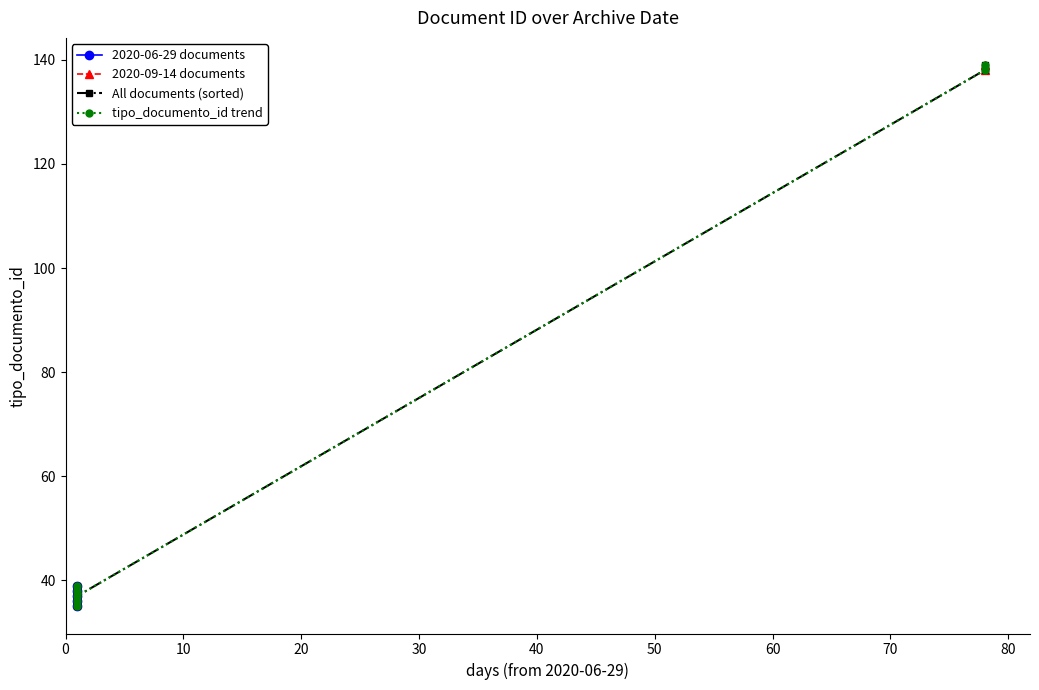

Reading left to right, extract all data points from this chart.

2020-06-29 14:52:34=35	2020-06-29 14:52:34=38	2020-06-29 14:52:34=36	2020-09-14 18:34:46=138	2020-06-29 14:52:34=39	2020-06-29 14:52:34=37	2020-09-14 18:34:46=139